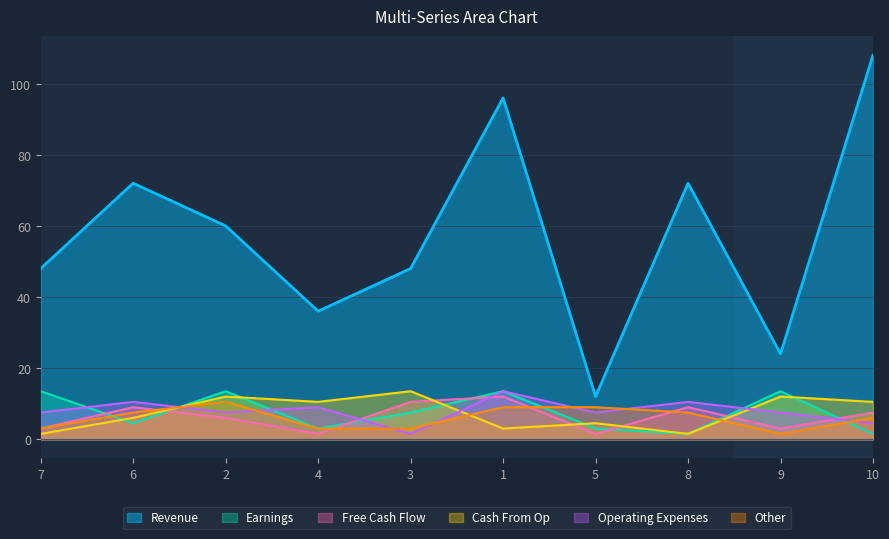

True or false: col_7 and col_2 intersect in this chart.

False